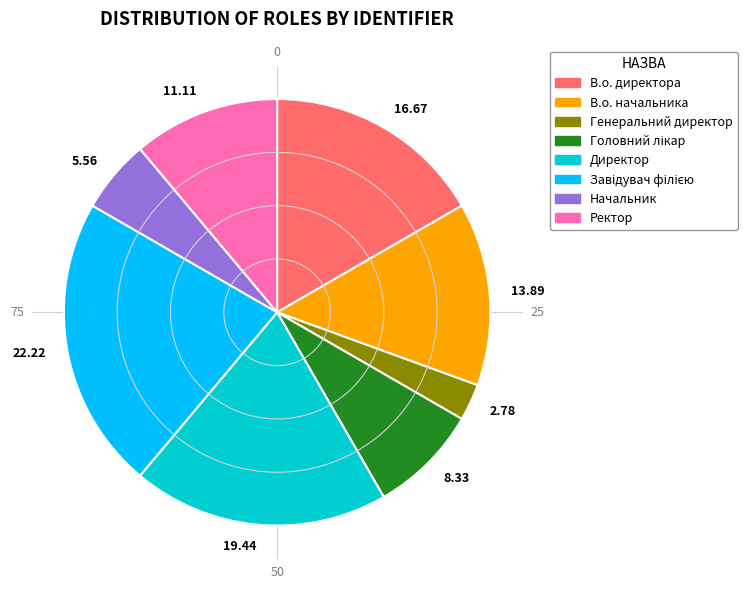

Does Ректор account for over 50% of the chart?

No